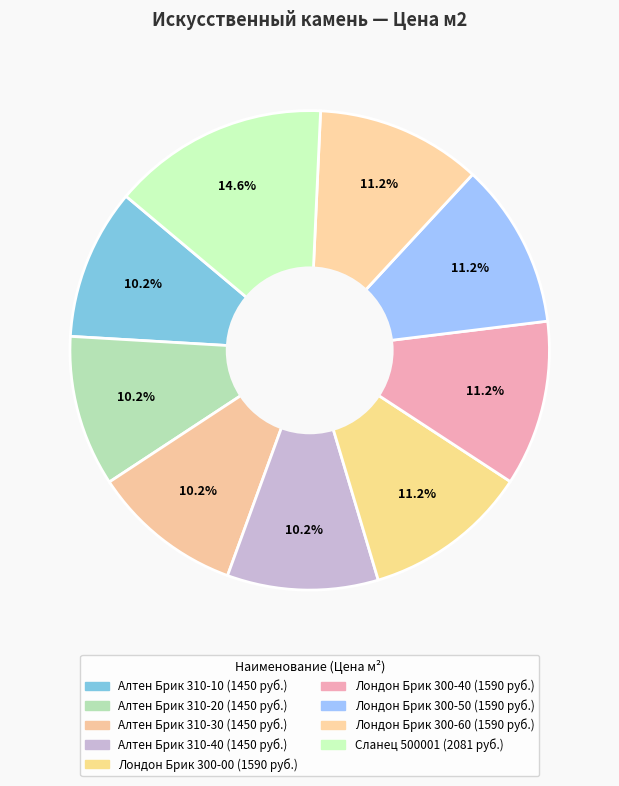

How many slices are in this pie chart?

9